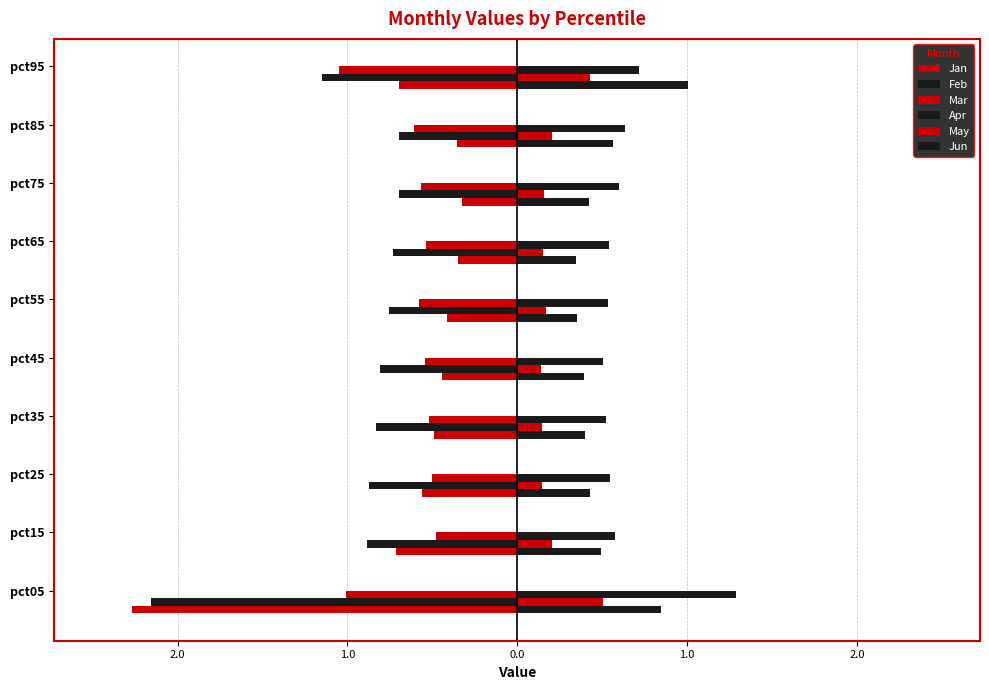

Reading left to right, transcribe all the data shown in this chart.

Jan: -2.3	-0.7	-0.6	-0.5	-0.4	-0.4	-0.4	-0.3	-0.4	-0.7
Feb: -2.2	-0.9	-0.9	-0.8	-0.8	-0.8	-0.7	-0.7	-0.7	-1.2
Mar: -1.0	-0.5	-0.5	-0.5	-0.5	-0.6	-0.5	-0.6	-0.6	-1.1
Apr: 0.8	0.5	0.4	0.4	0.4	0.3	0.3	0.4	0.6	1.0
May: 0.5	0.2	0.1	0.1	0.1	0.2	0.2	0.2	0.2	0.4
Jun: 1.3	0.6	0.5	0.5	0.5	0.5	0.5	0.6	0.6	0.7